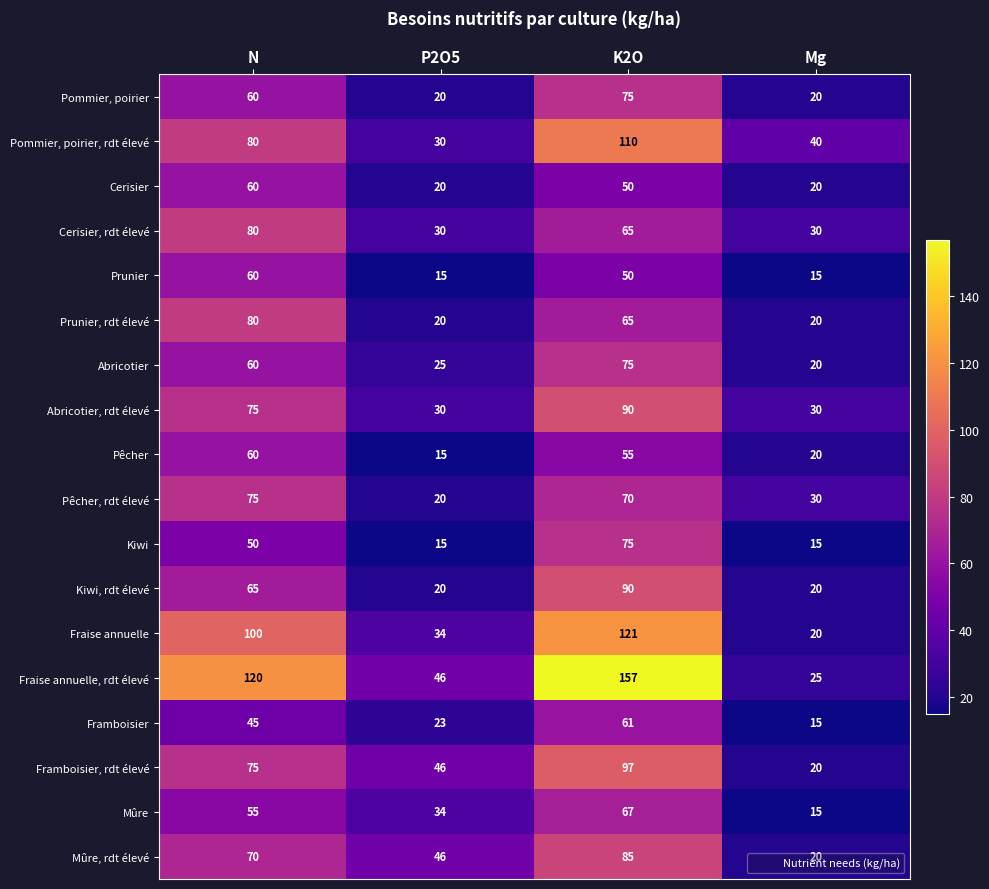

What is the difference between the second highest and second lowest values in the Fraise annuelle, rdt élevé series?

74